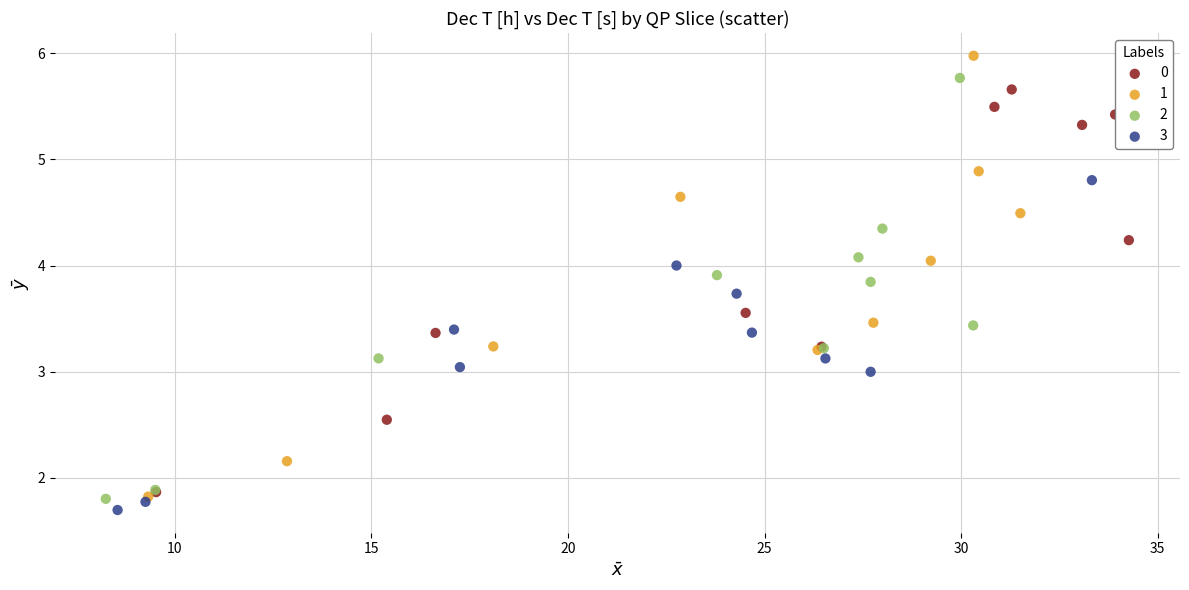

What are all the series names shown in the legend?

0, 1, 2, 3